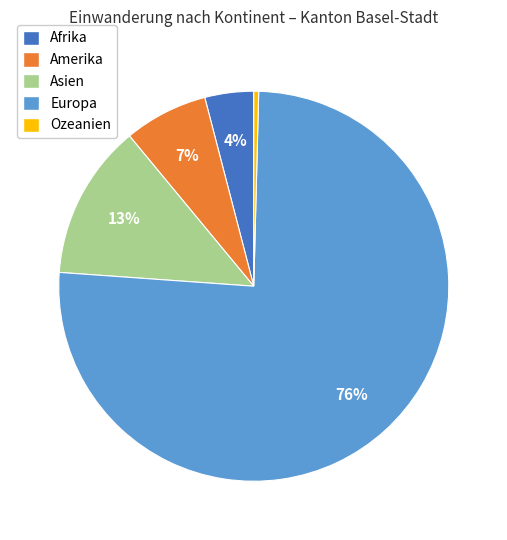

Does Europa account for over 50% of the chart?

Yes